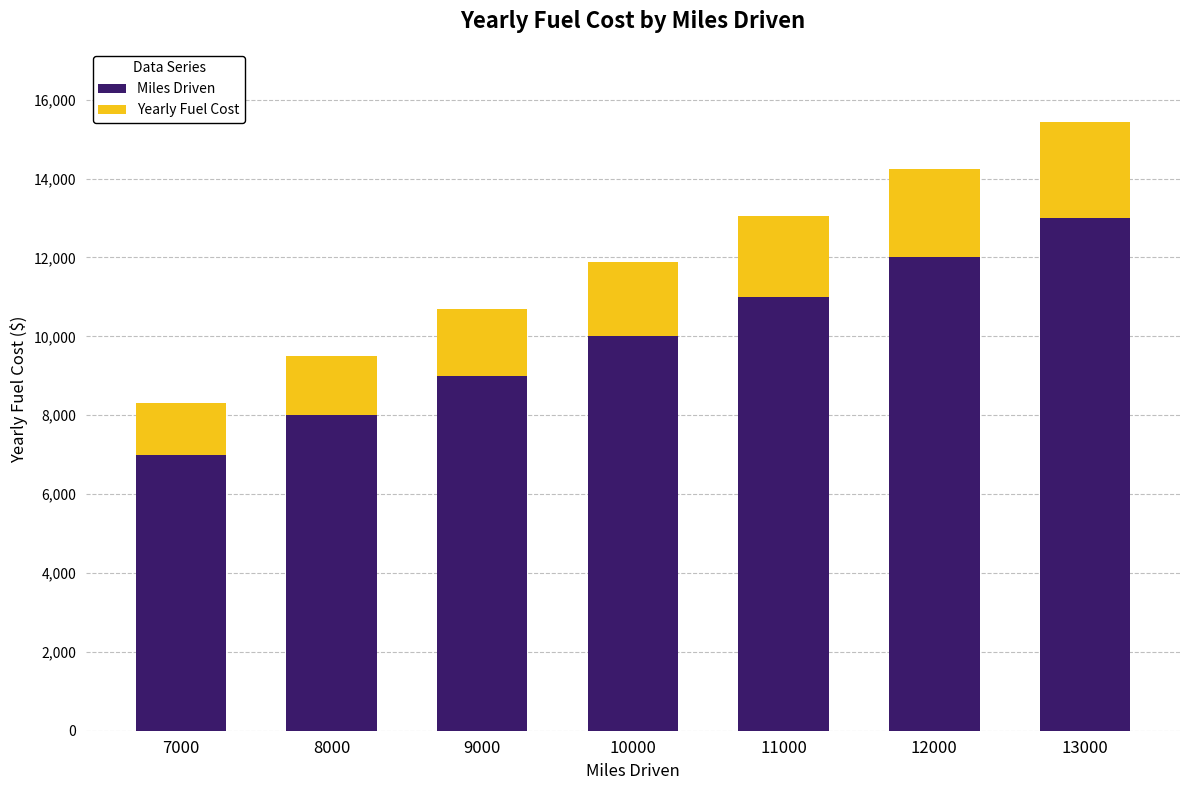

What are all the series names shown in the legend?

Miles Driven, Yearly Fuel Cost